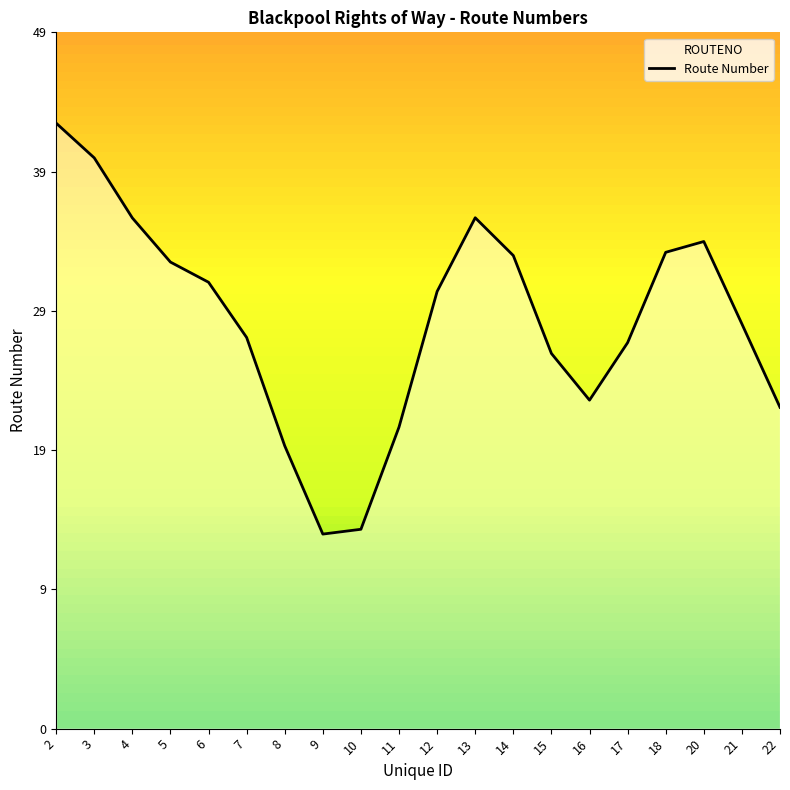

How many interior local valleys (lower than both neighbors) does the data have?

2